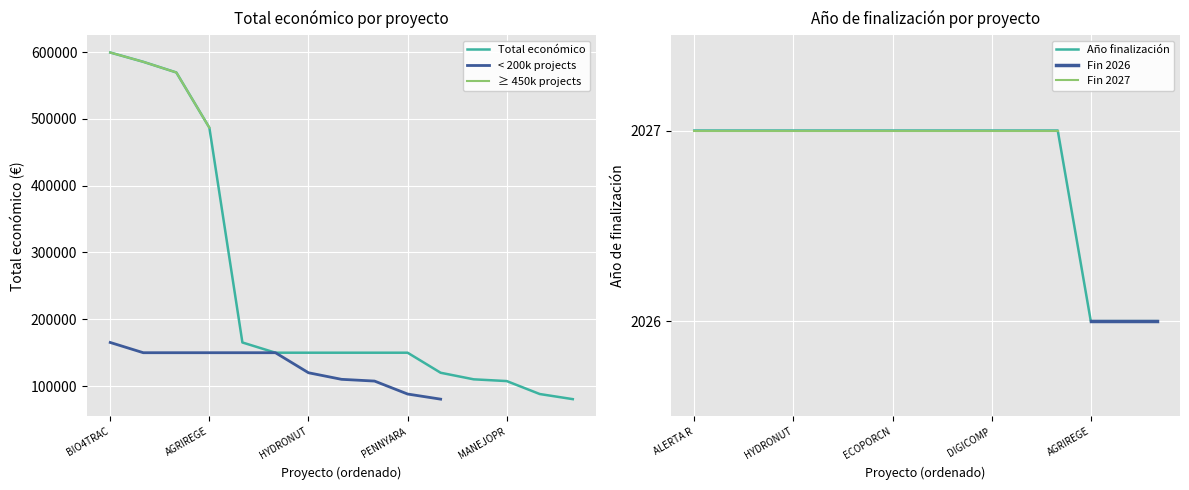

What position from the right is INVASOR-ES?

7